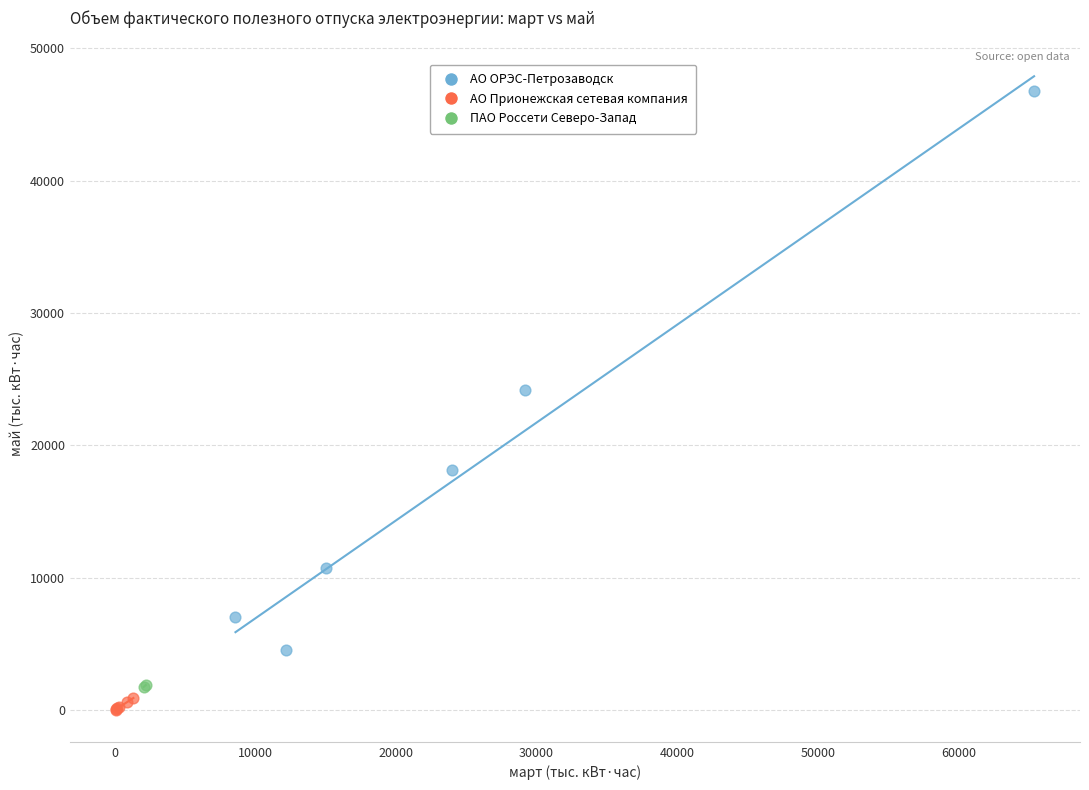

What are all the series names shown in the legend?

АО ОРЭС-Петрозаводск, АО Прионежская сетевая компания, ПАО Россети Северо-Запад